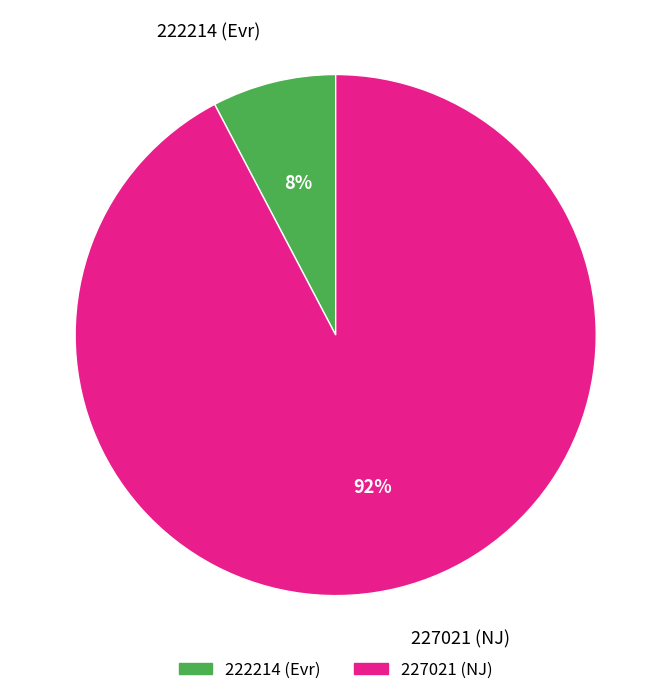

Do 227021 (NJ) and 222214 (Evr) together represent more than half of the pie?

Yes